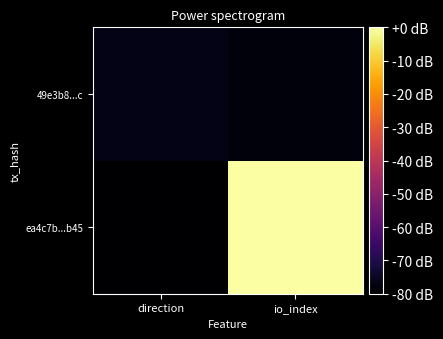

Reading left to right, extract all data points from this chart.

ea4c7b...b45: direction=-80.0	io_index=-0.0
49e3b8...c: direction=-76.9	io_index=-78.4